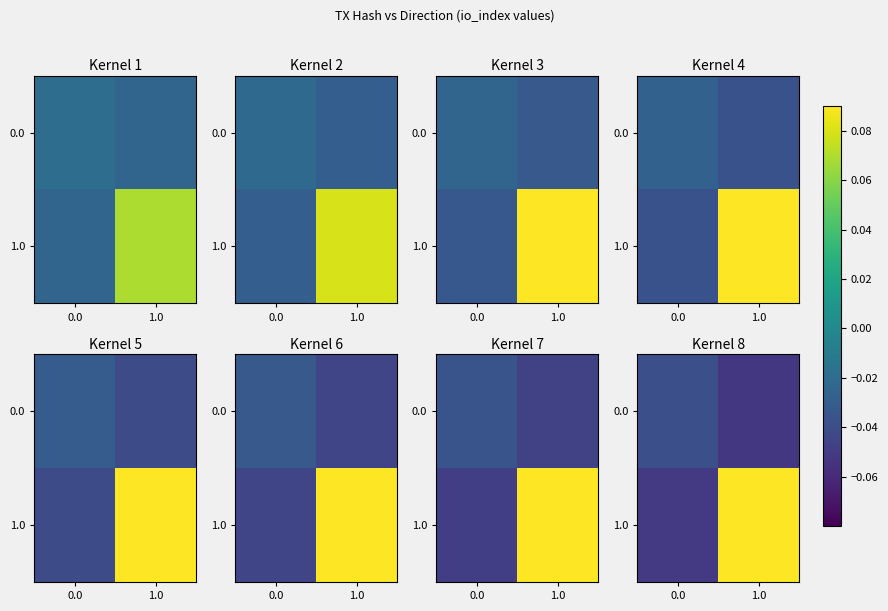

Rank the categories by 1.0 value from lowest to highest.

0.0, 1.0